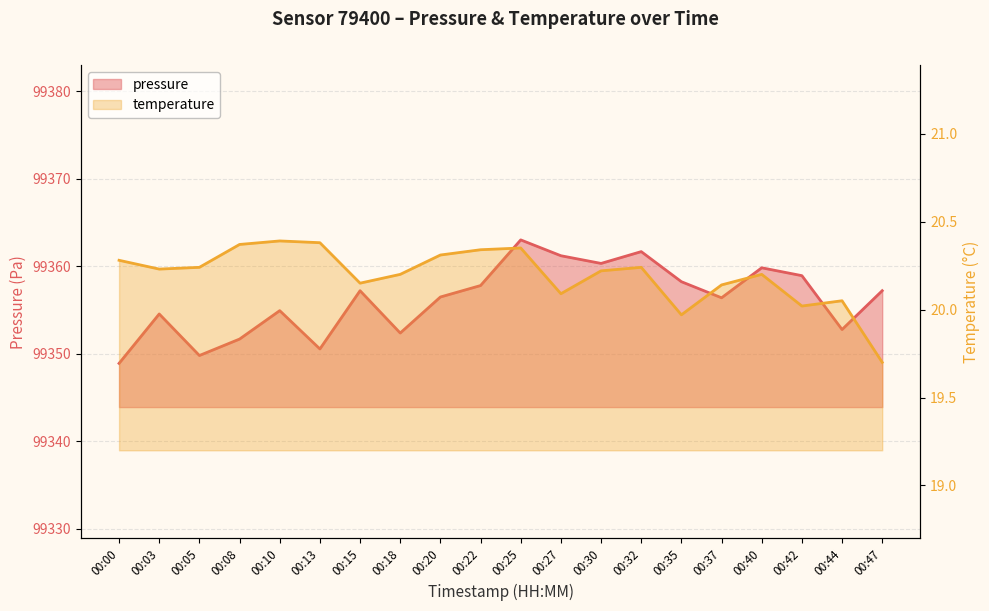

At how many categories does at least one series exceed 89948?

20